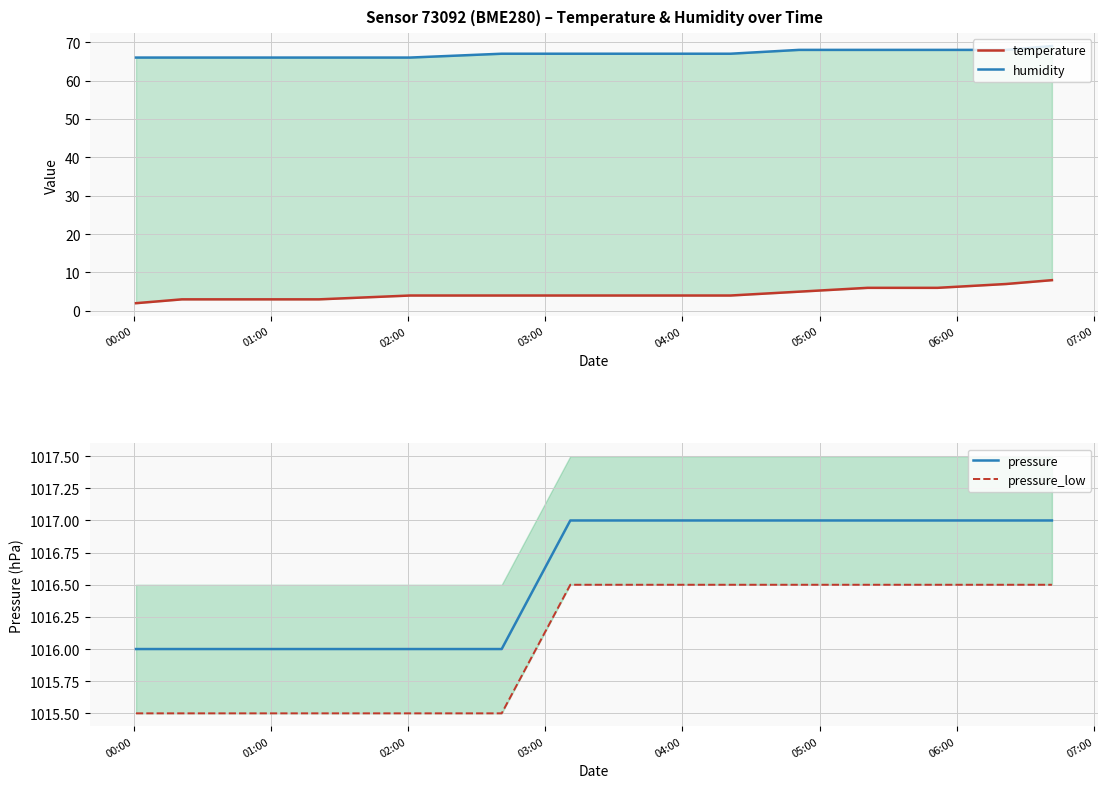

What is the maximum value for pressure?

1017